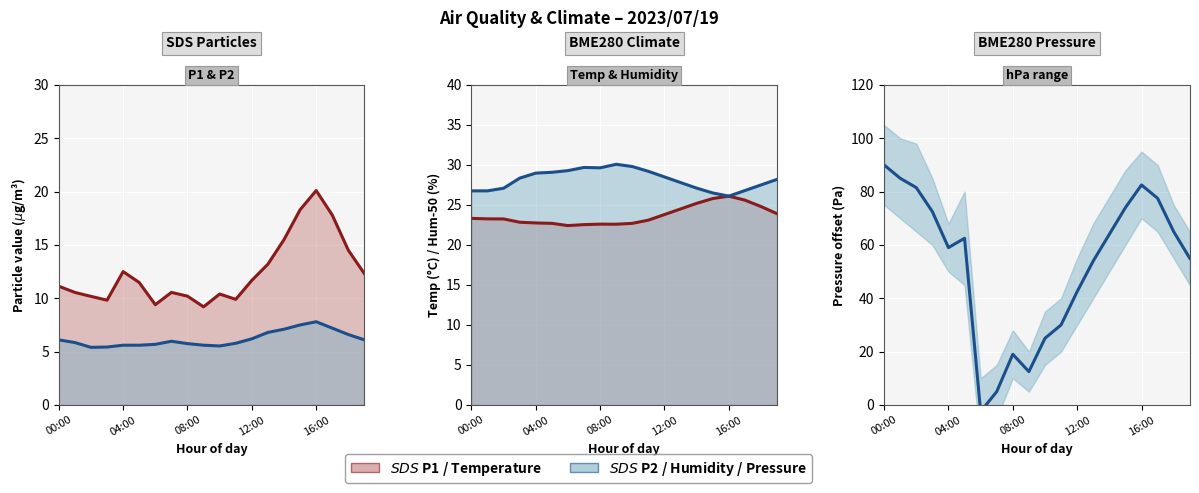

In SDS_P2 mean, how many points are lower than both neighbors (excluding endpoints)?

2